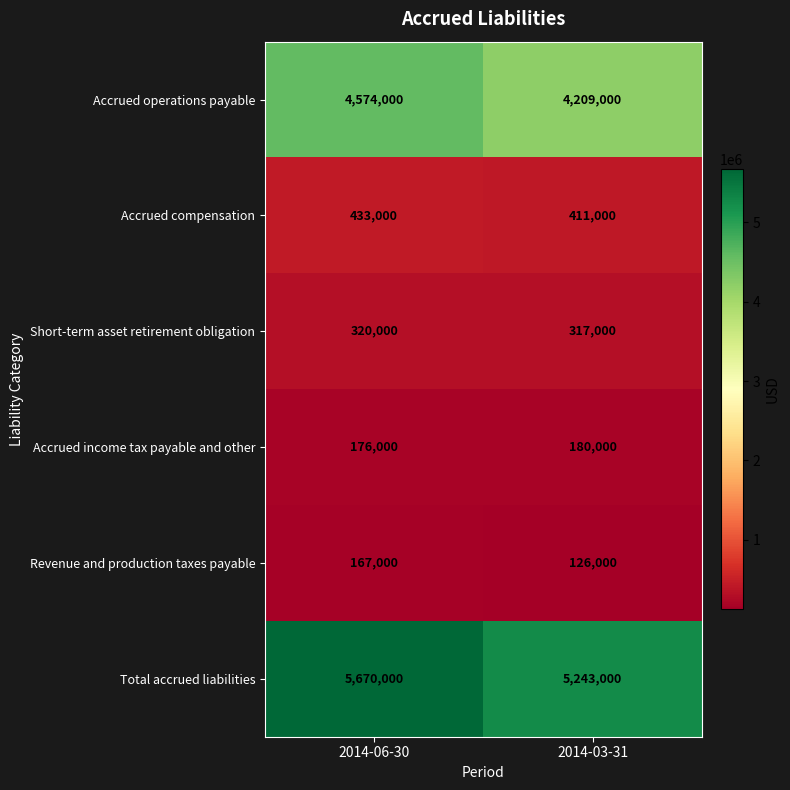

What is the maximum value for Revenue and production taxes payable?

167000